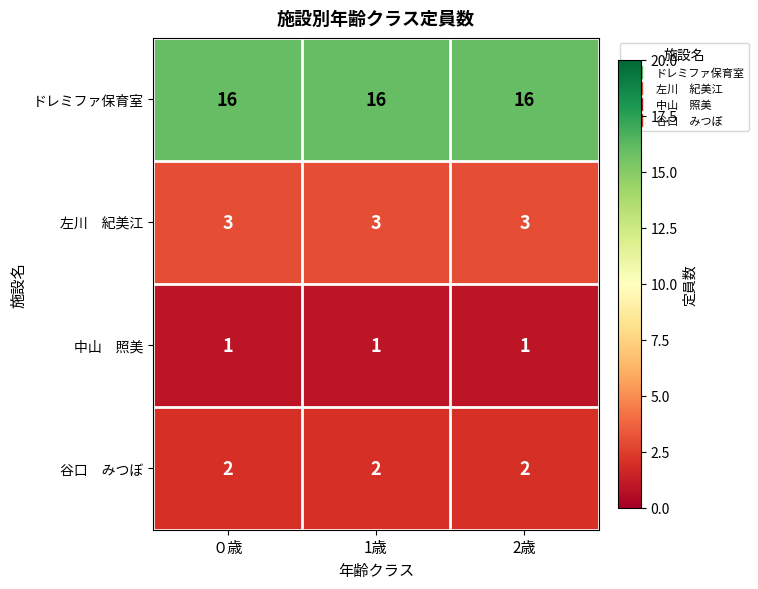

What is the greatest value displayed?

16